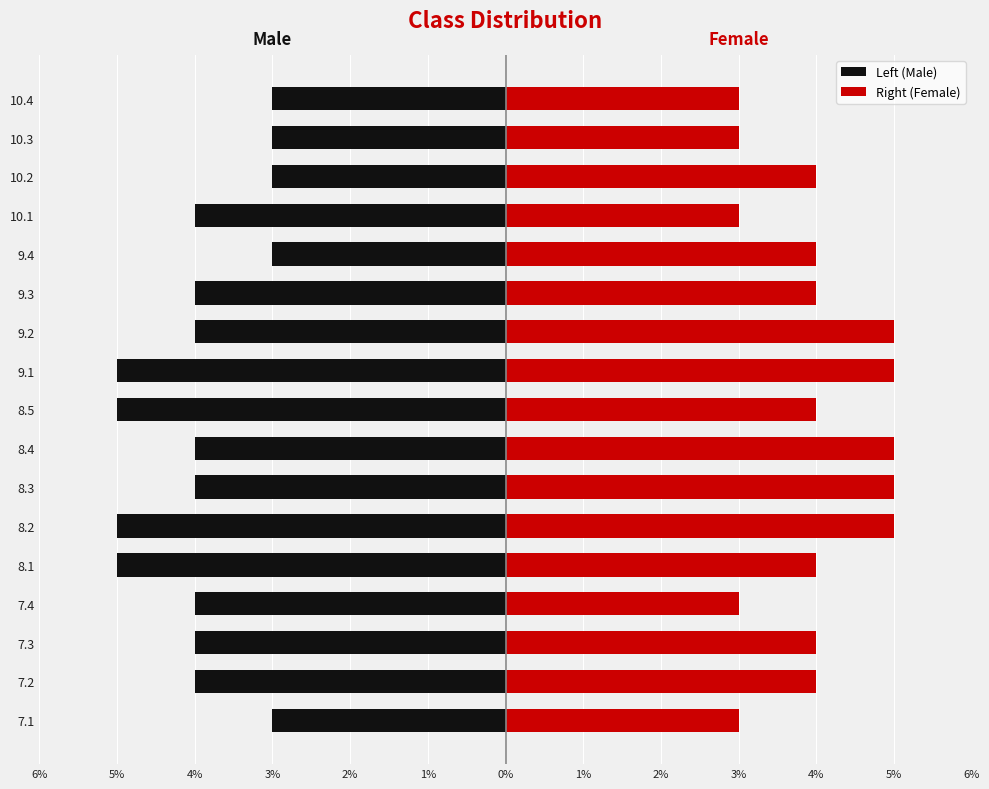

How many values in the Right (Female) series exceed 4?

5